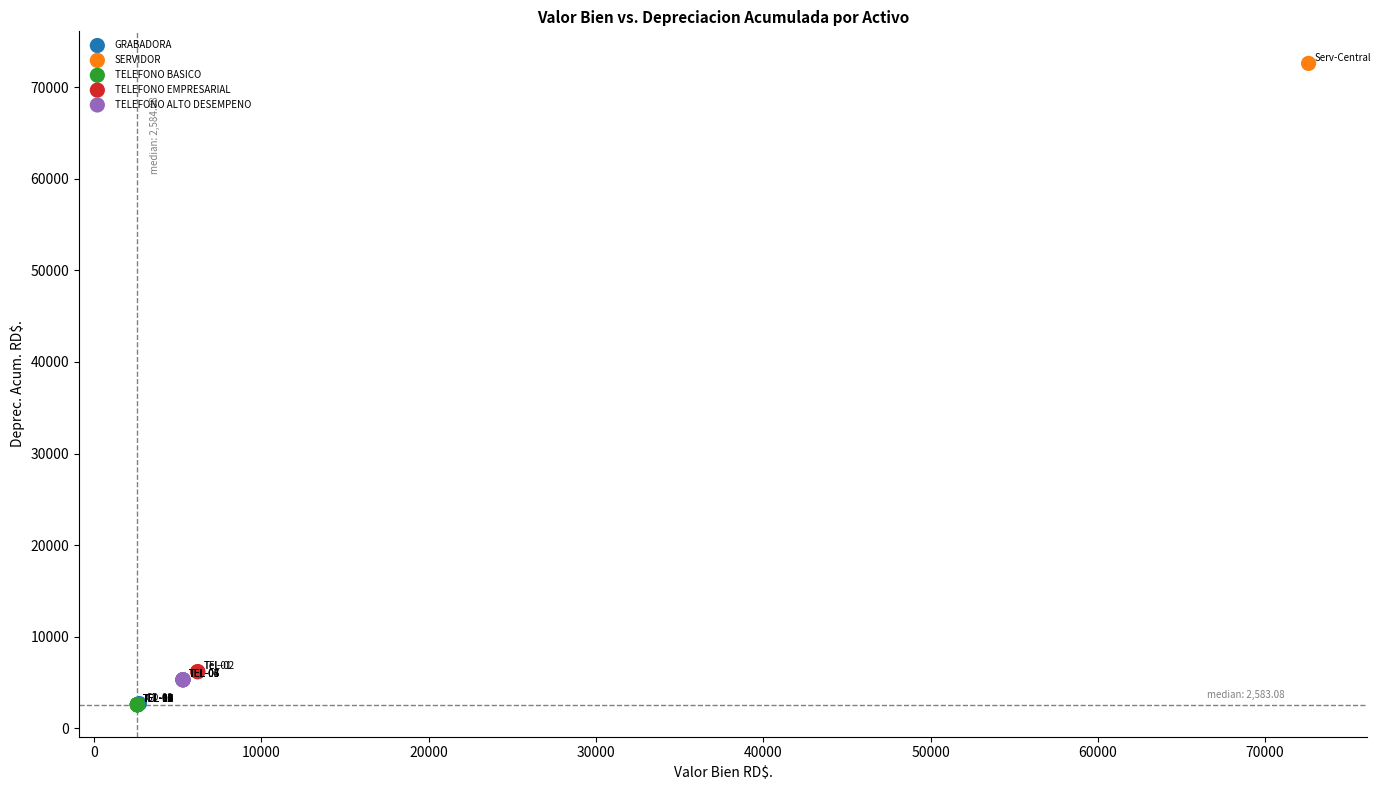

Which series reaches the maximum Y coordinate?

SERVIDOR